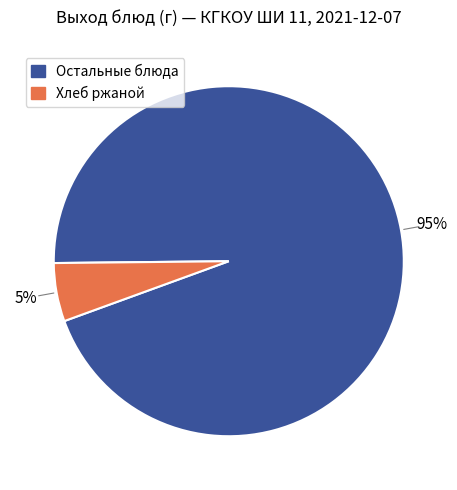

Is there a majority slice in this chart?

Yes